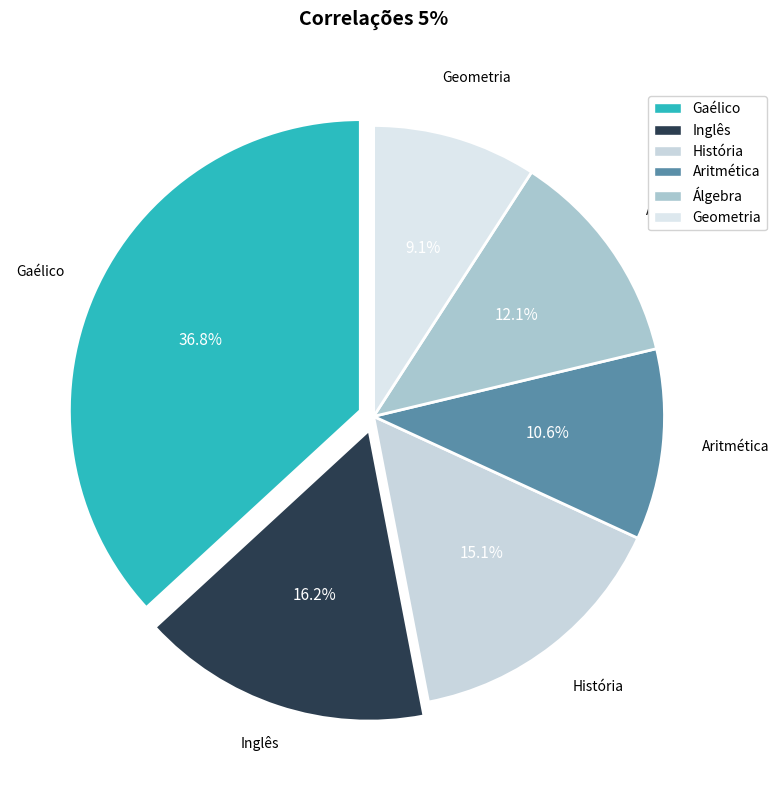

How many slices are in this pie chart?

6